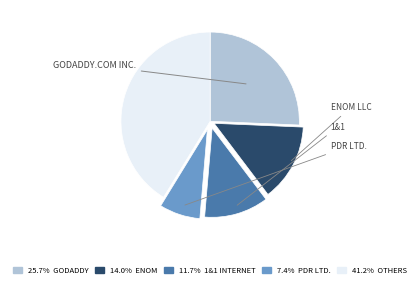

Is there any slice that represents more than half of the pie?

No